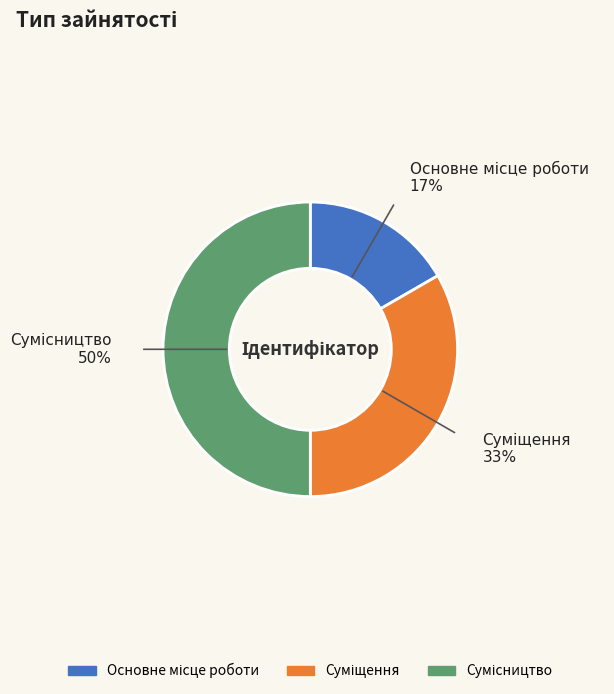

To the nearest percent, what is the difference between the largest and smallest slice percentages?

33%